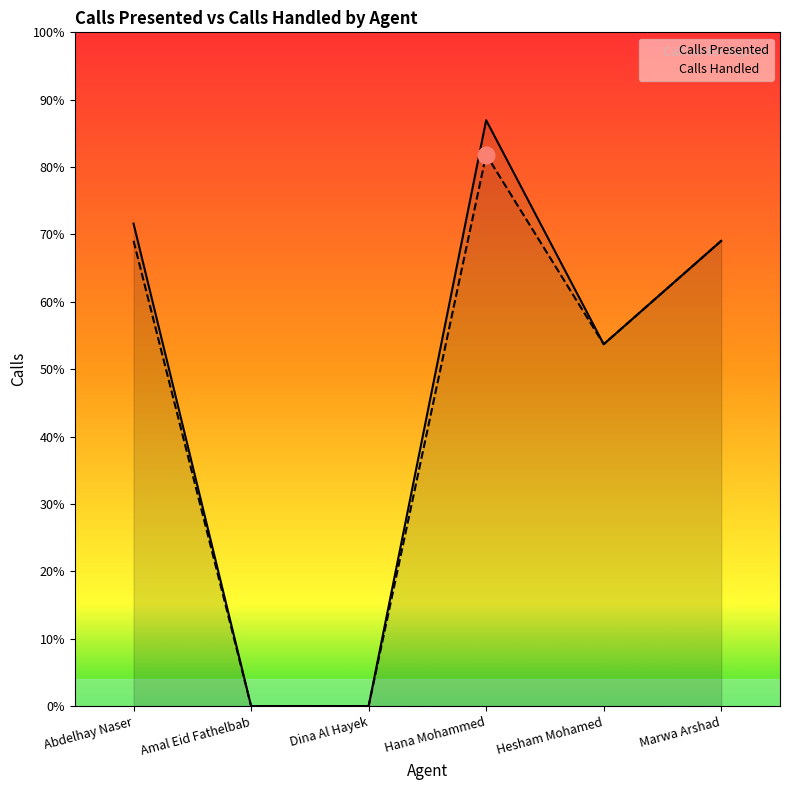

Rank the categories by Calls Handled value from highest to lowest.

Hana Mohammed, Abdelhay Naser, Marwa Arshad, Hesham Mohamed, Amal Eid Fathelbab, Dina Al Hayek